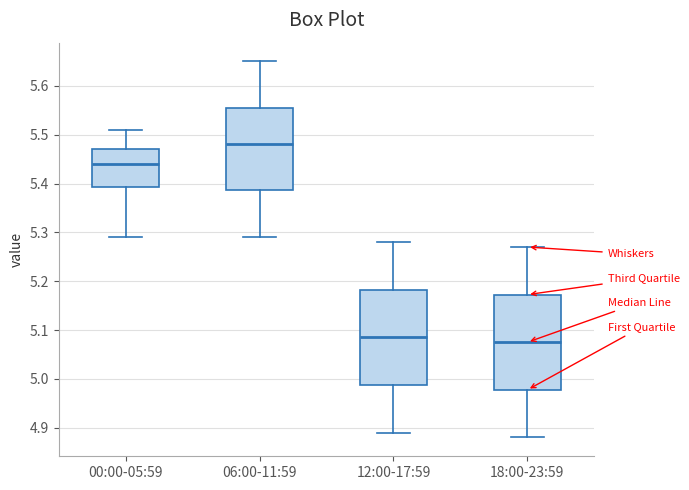

Where does the upper whisker of the box for 12:00-17:59 end on the y-axis? The values are not printed on the chart, so give them approximately, as read against the axis.

5.28